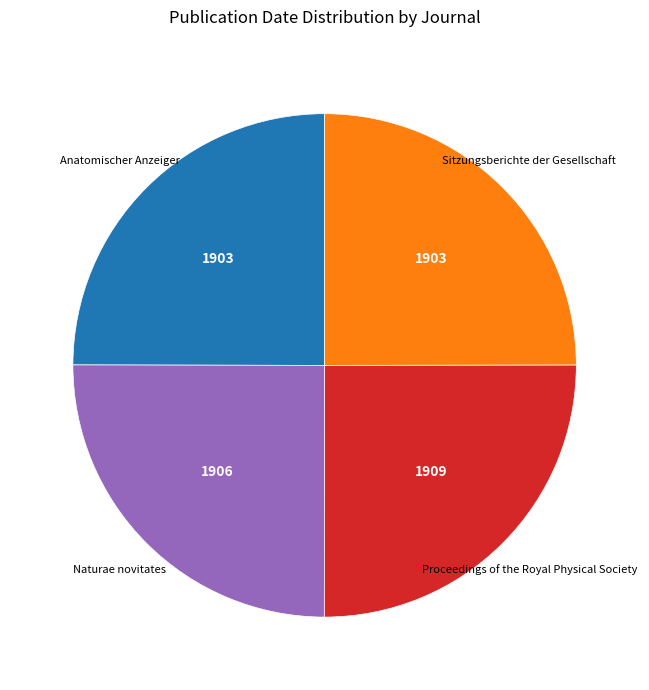

Count the number of slices in the pie.

4